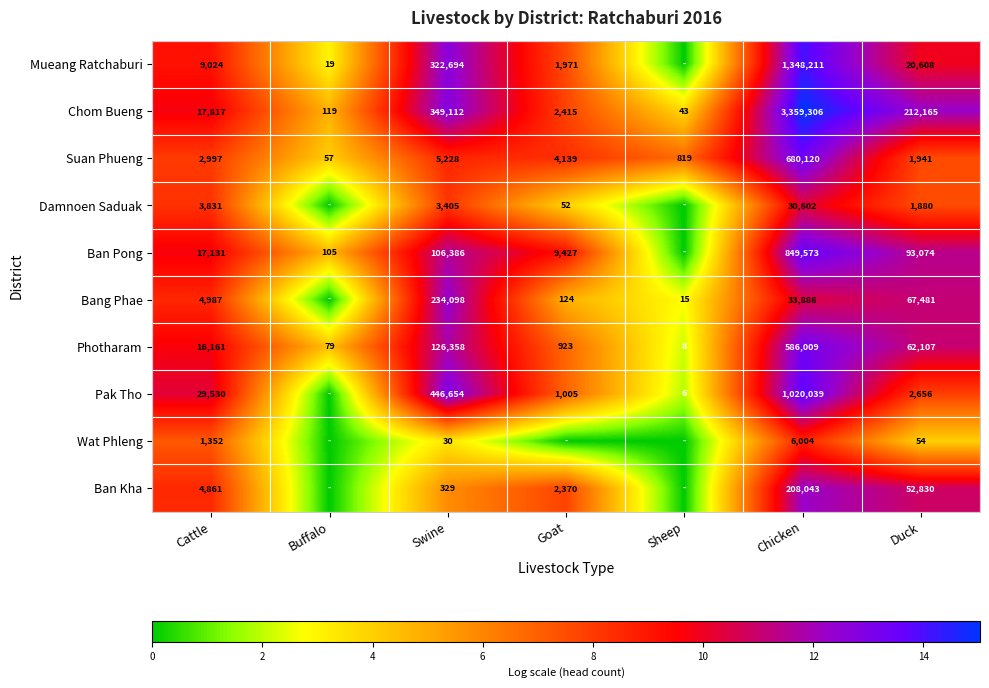

Rank the series at Swine from lowest to highest value.

Wat Phleng, Ban Kha, Damnoen Saduak, Suan Phueng, Ban Pong, Photharam, Bang Phae, Mueang Ratchaburi, Chom Bueng, Pak Tho